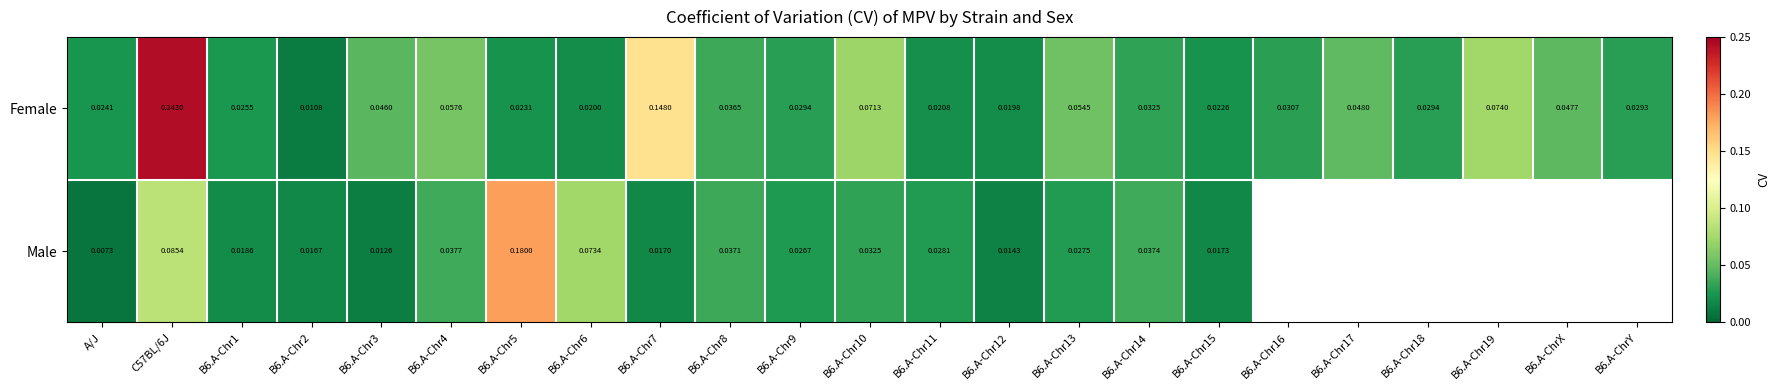

Is the value of Male at B6.A-Chr11 greater than the value of Female at B6.A-Chr6?

Yes